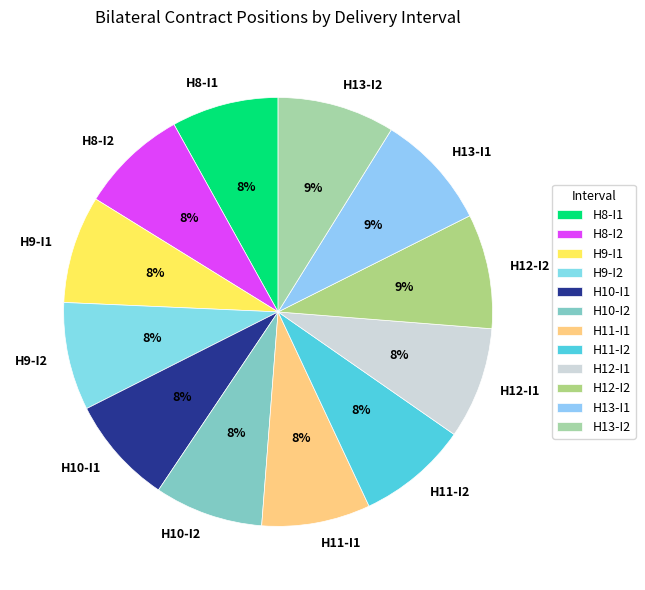

Approximately how many times larger is the value at H13-I2 compared to H11-I2?

1.1